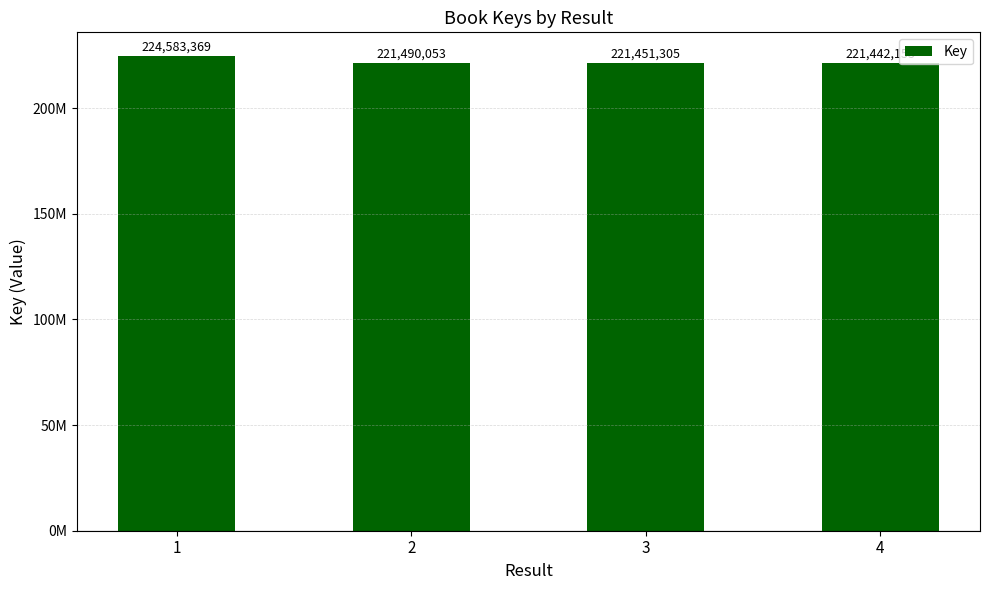

Between 1 and 4, which is larger?

1